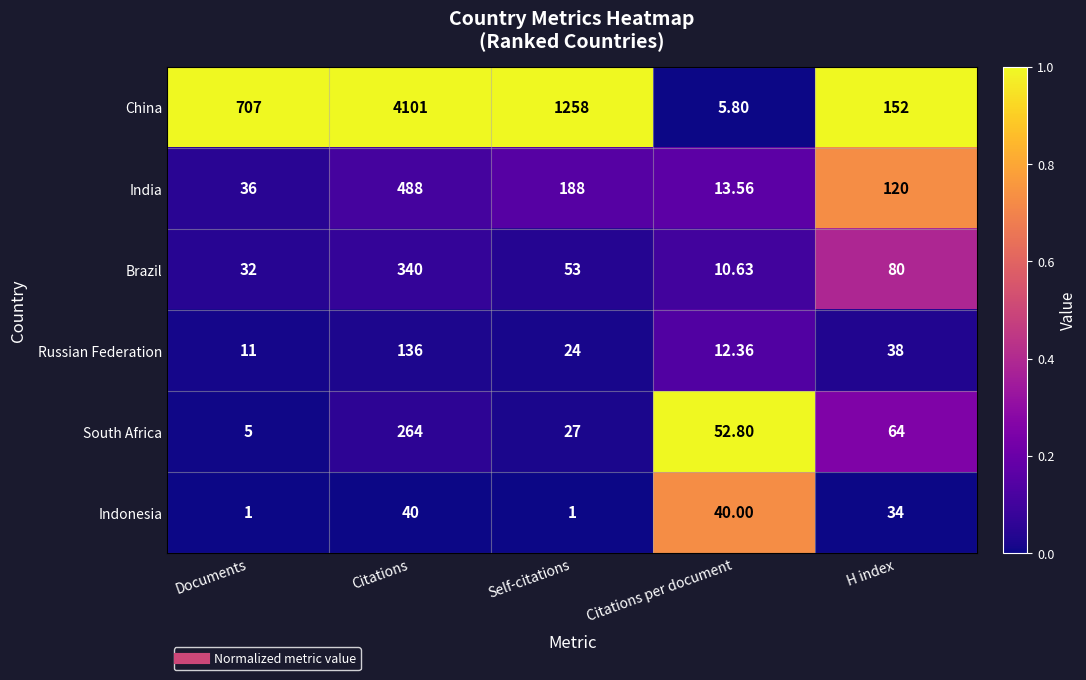

Which series changed the most between Documents and Citations?

China